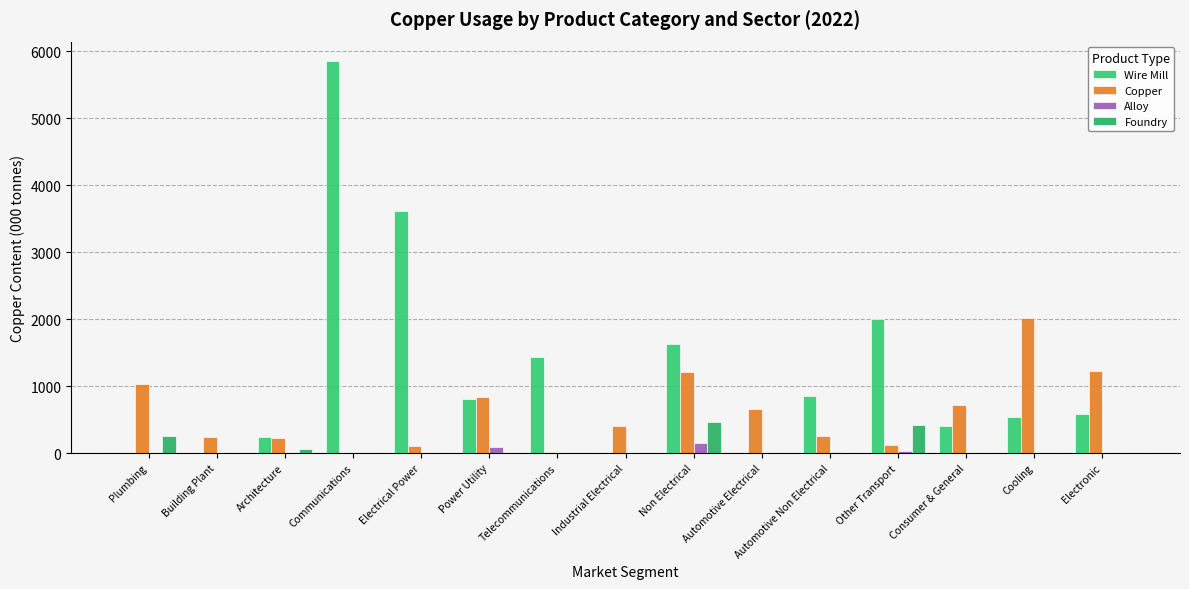

What is the total value across all series at Non Electrical?

3455.8